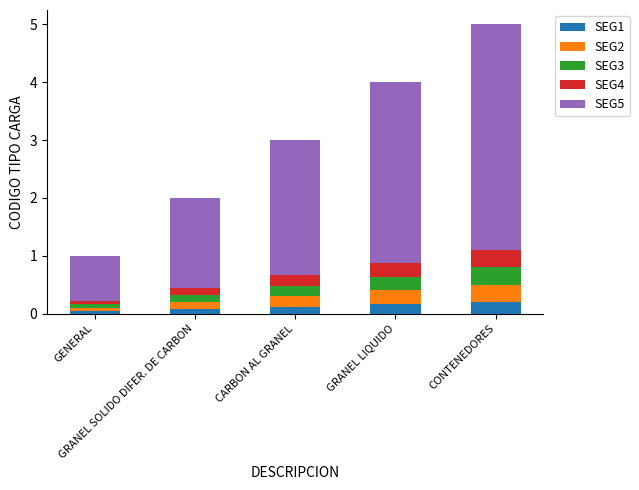

List the labels in order of SEG4 value, largest first.

CONTENEDORES, GRANEL LIQUIDO, CARBON AL GRANEL, GRANEL SOLIDO DIFER. DE CARBON, GENERAL